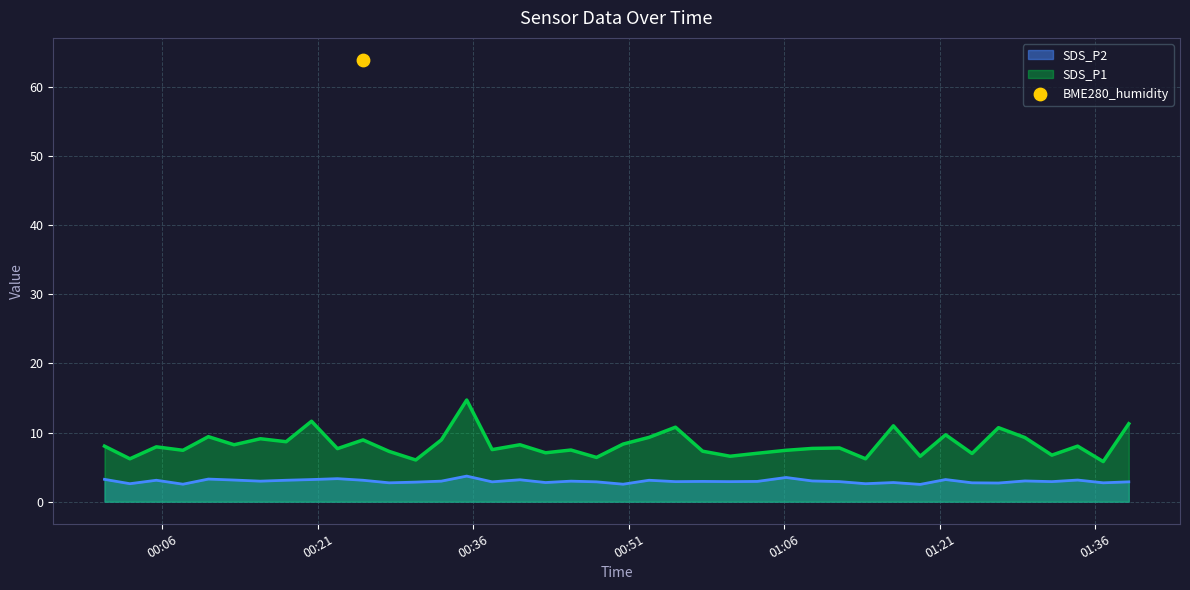

Which series has the largest Y range (max minus min)?

SDS_P1